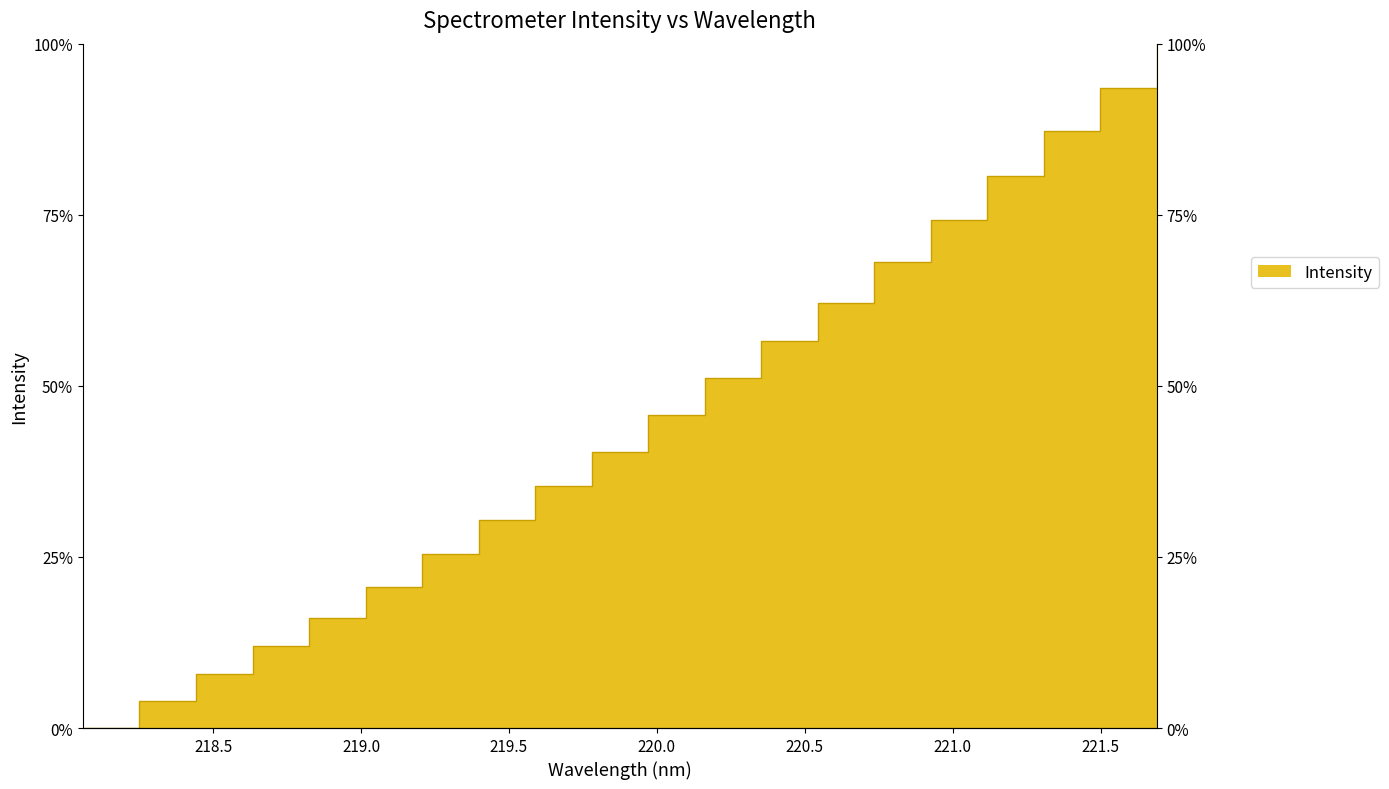

What is the sum of all values?

911.6